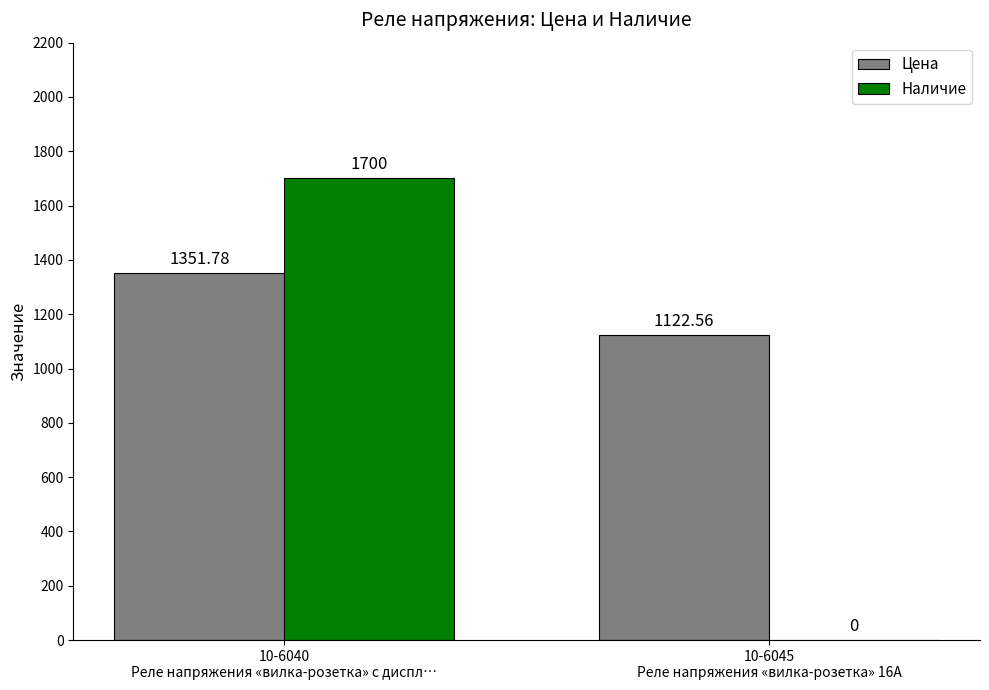

How many series are shown in this chart?

2